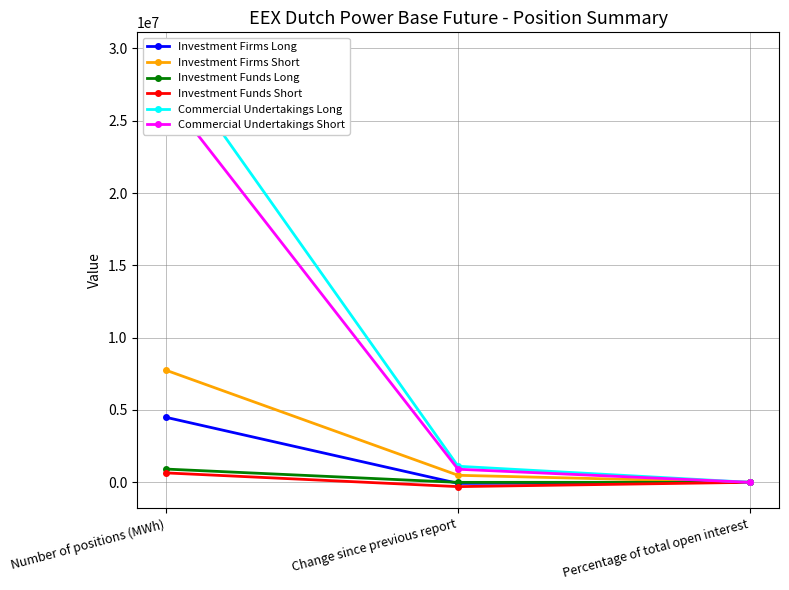

Which series has the largest range (max minus min)?

Commercial Undertakings Long